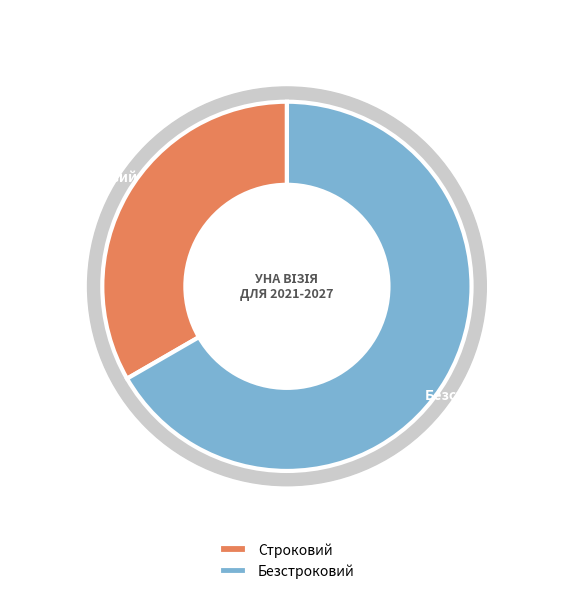

Combined, what portion of the pie is Безстроковий and Строковий?

100.0%